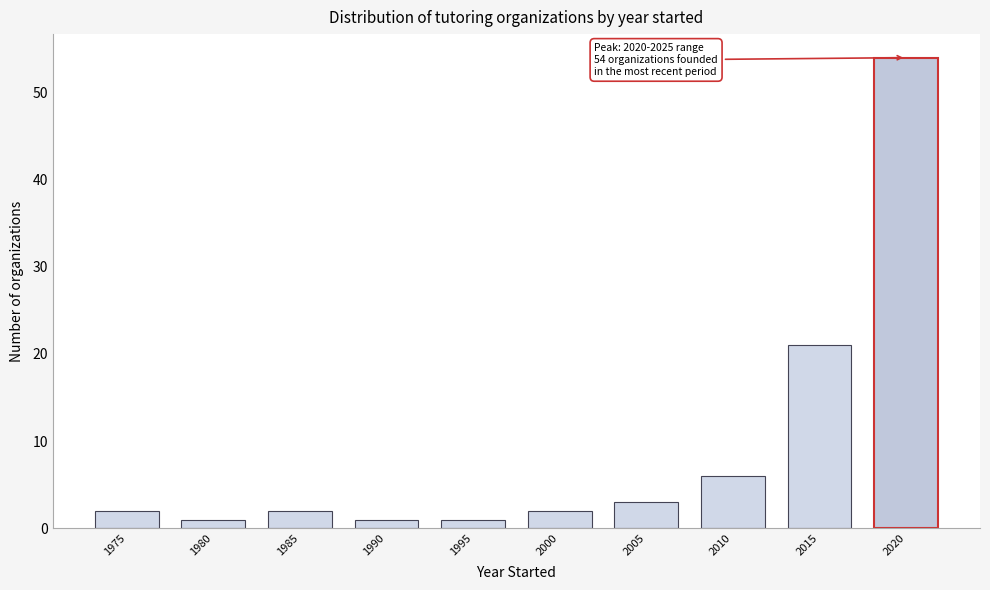

Reading left to right, extract all data points from this chart.

1975=2	1980=1	1985=2	1990=1	1995=1	2000=2	2005=3	2010=6	2015=21	2020=54